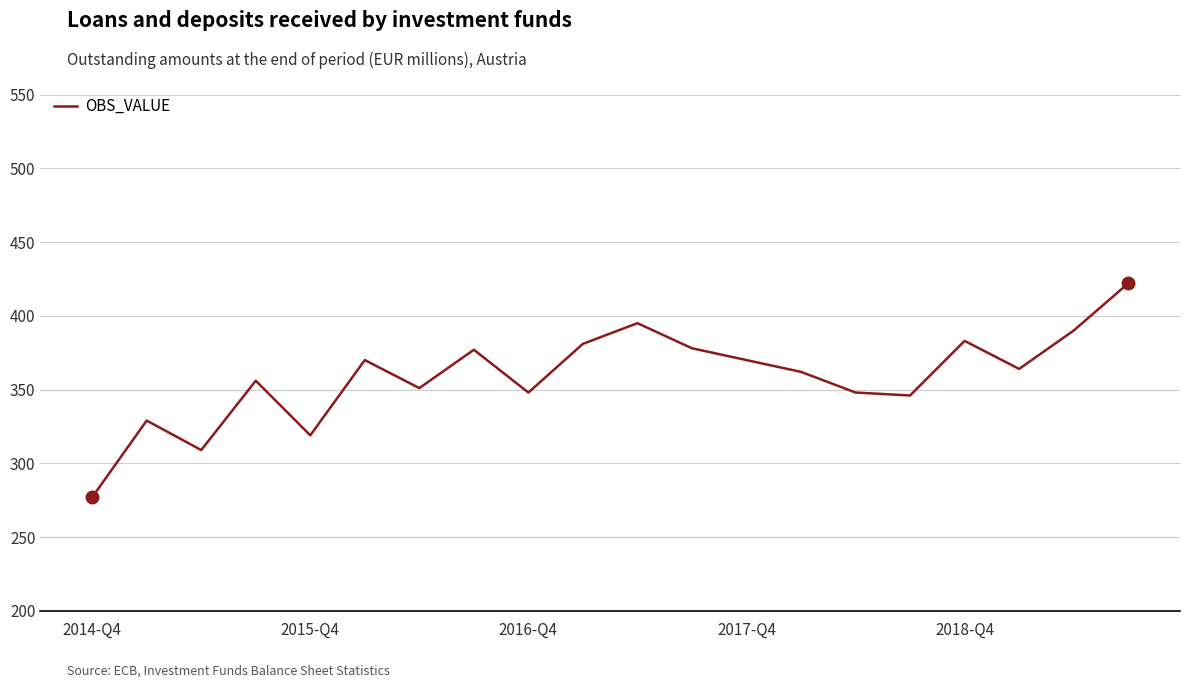

What is the smallest value displayed?

277